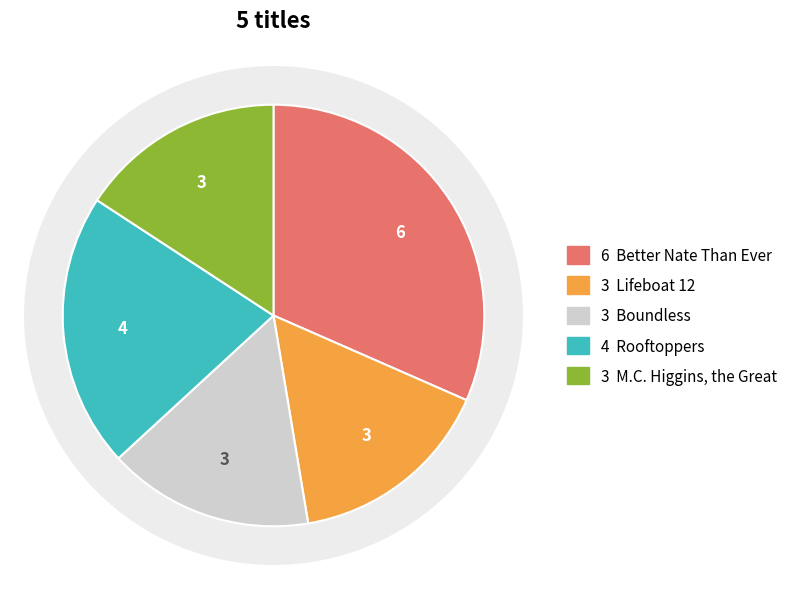

To the nearest percent, what portion does Boundless represent?

16%